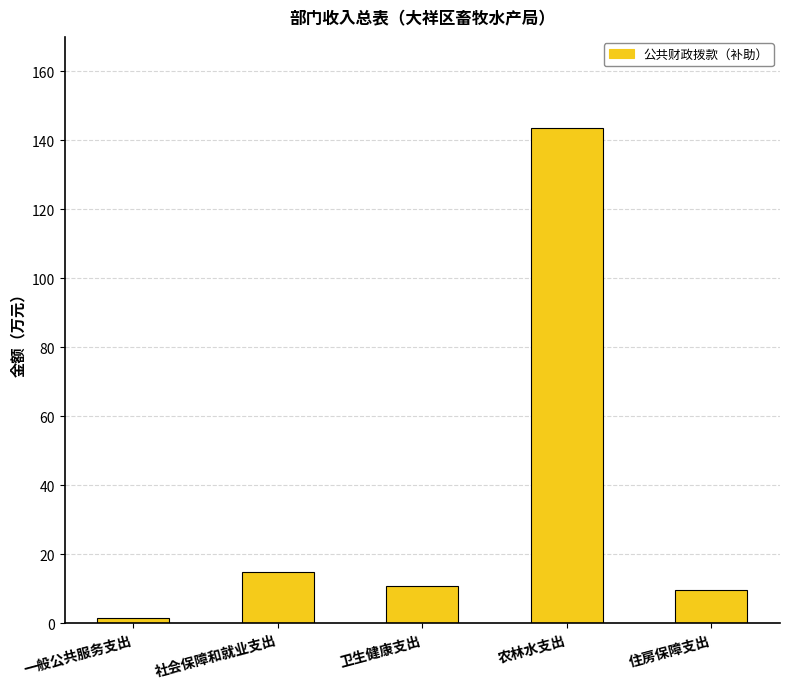

How many bars are there in total?

5